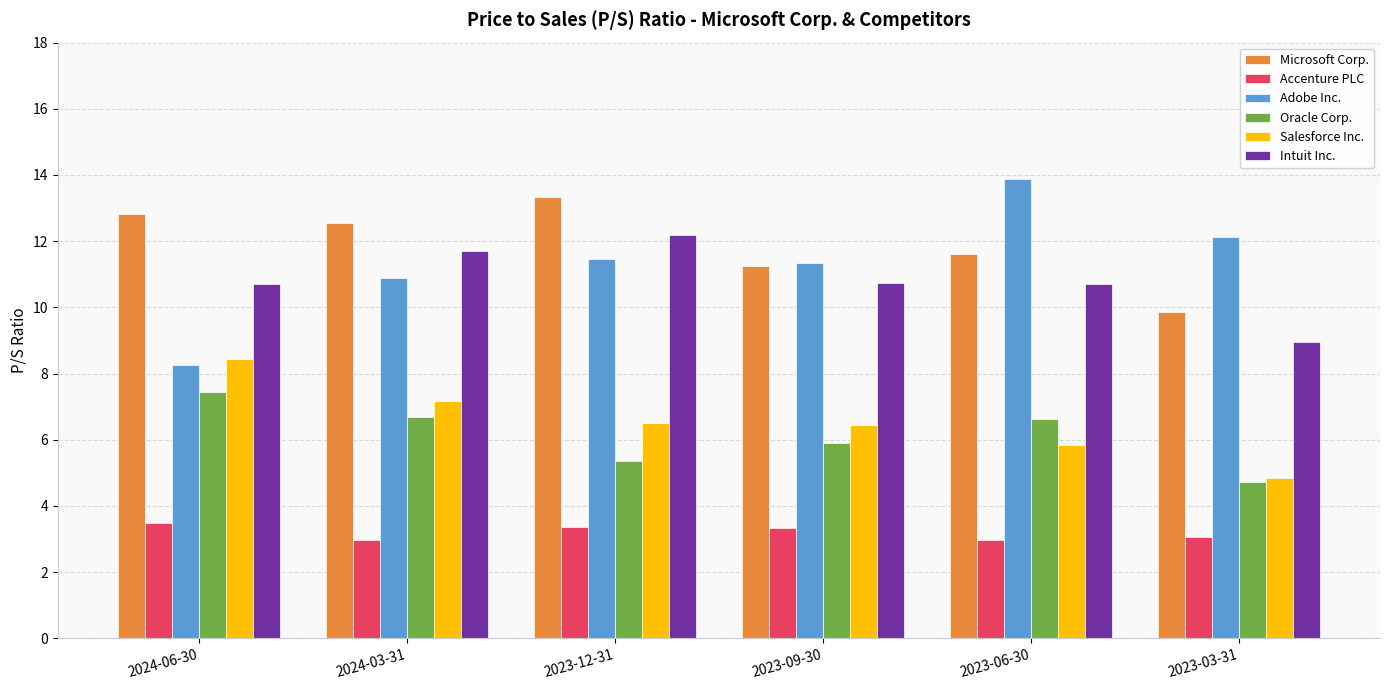

At which label does Intuit Inc. first exceed 10?

2024-06-30